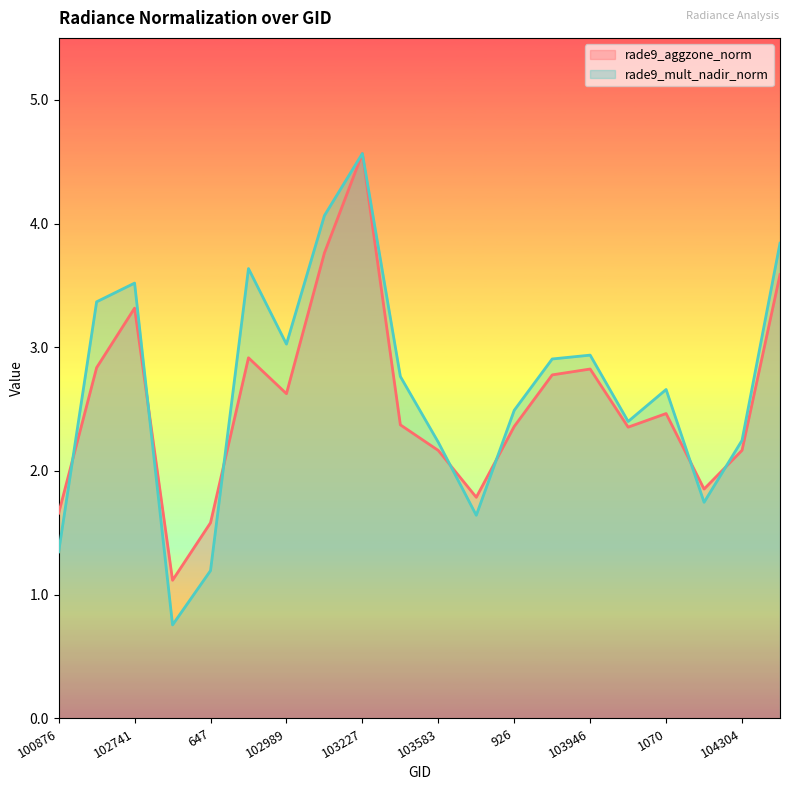

What is the difference between the rade9_mult_nadir_norm values at 103592 and 103583?

0.6